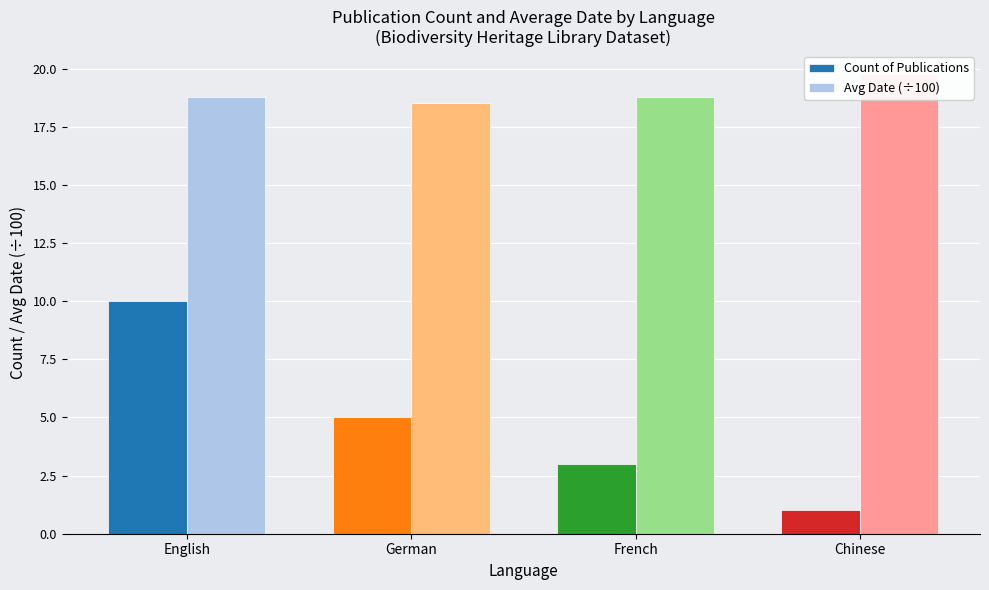

Between English and German, which series saw the biggest shift?

Count of Publications